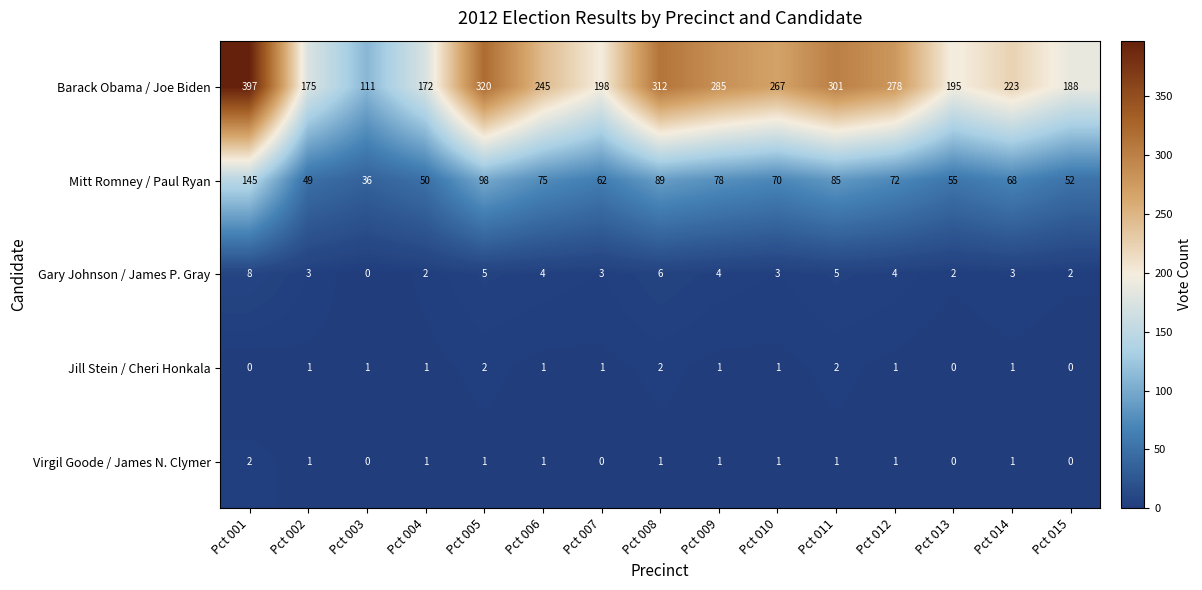

Which series changed the most between Pct 001 and Pct 015?

Barack Obama / Joe Biden